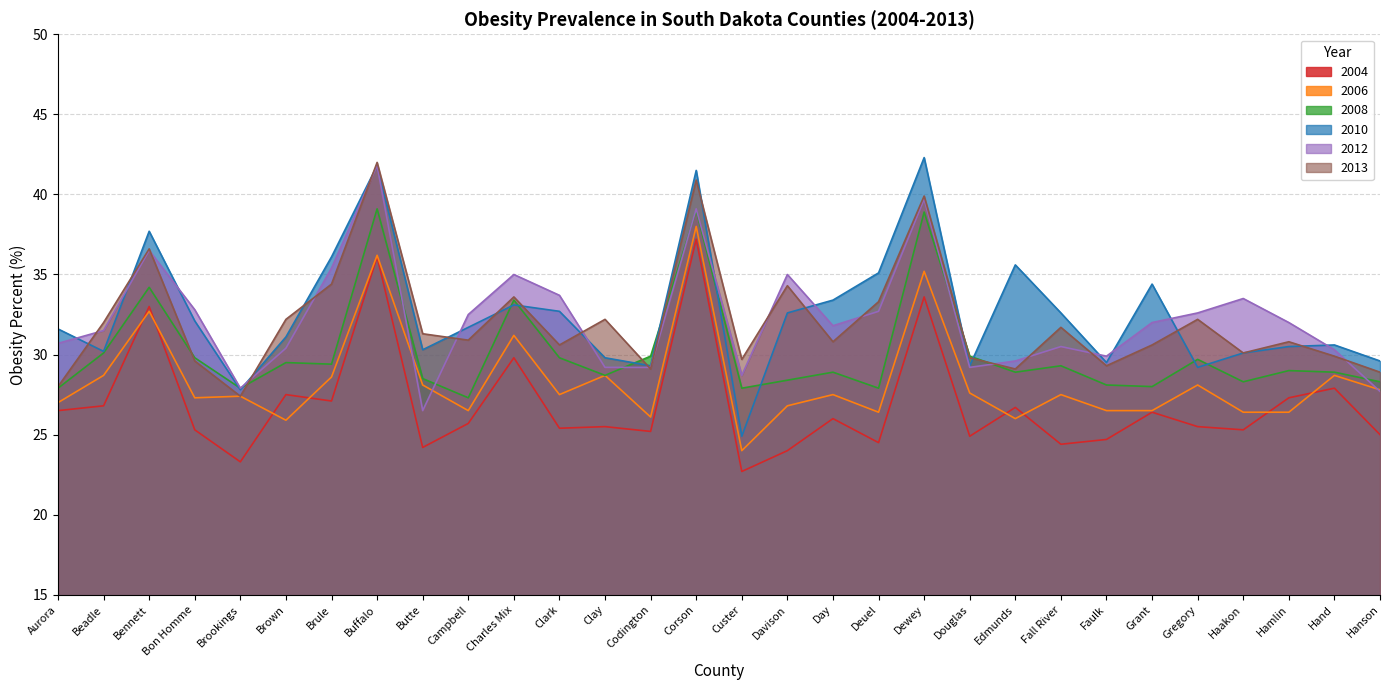

Does the chart have visible grid lines?

Yes